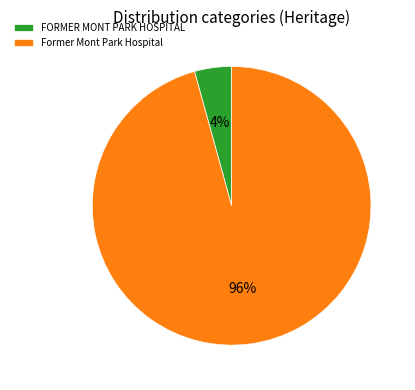

To the nearest percent, what portion does Former Mont Park Hospital represent?

96%